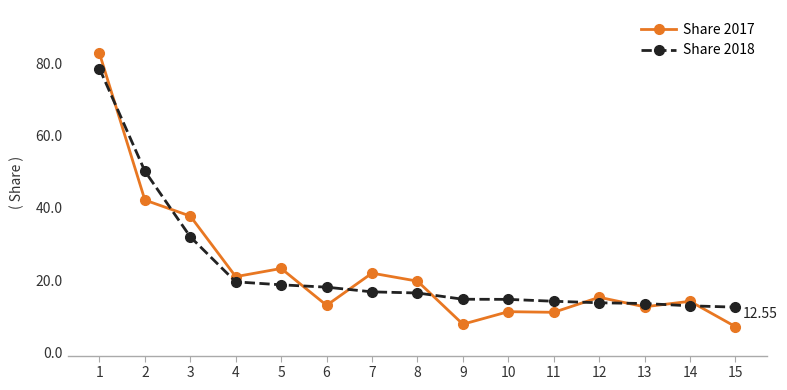

How many lines are shown in the chart?

2